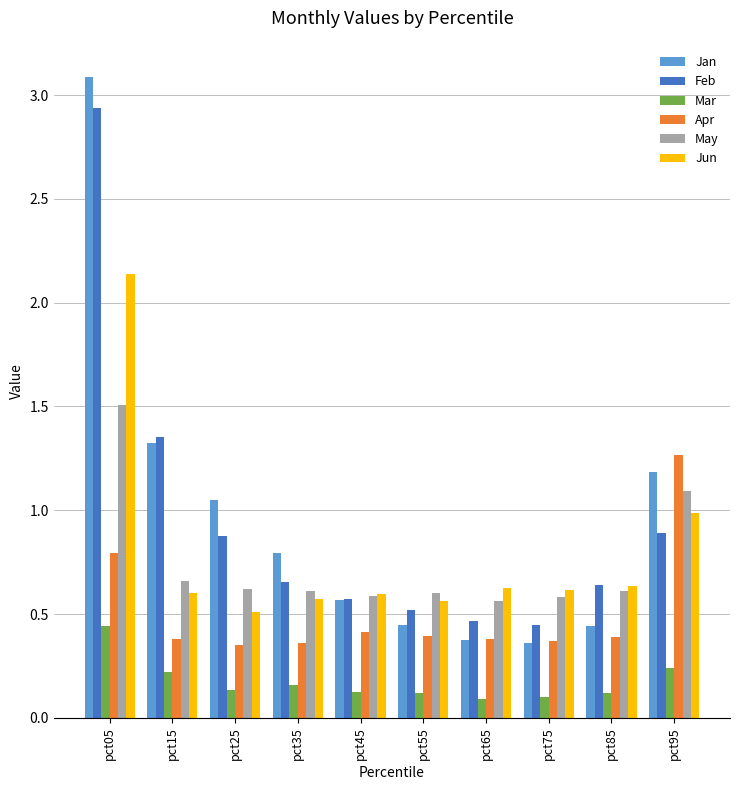

Which series changed the most between pct85 and pct95?

Apr